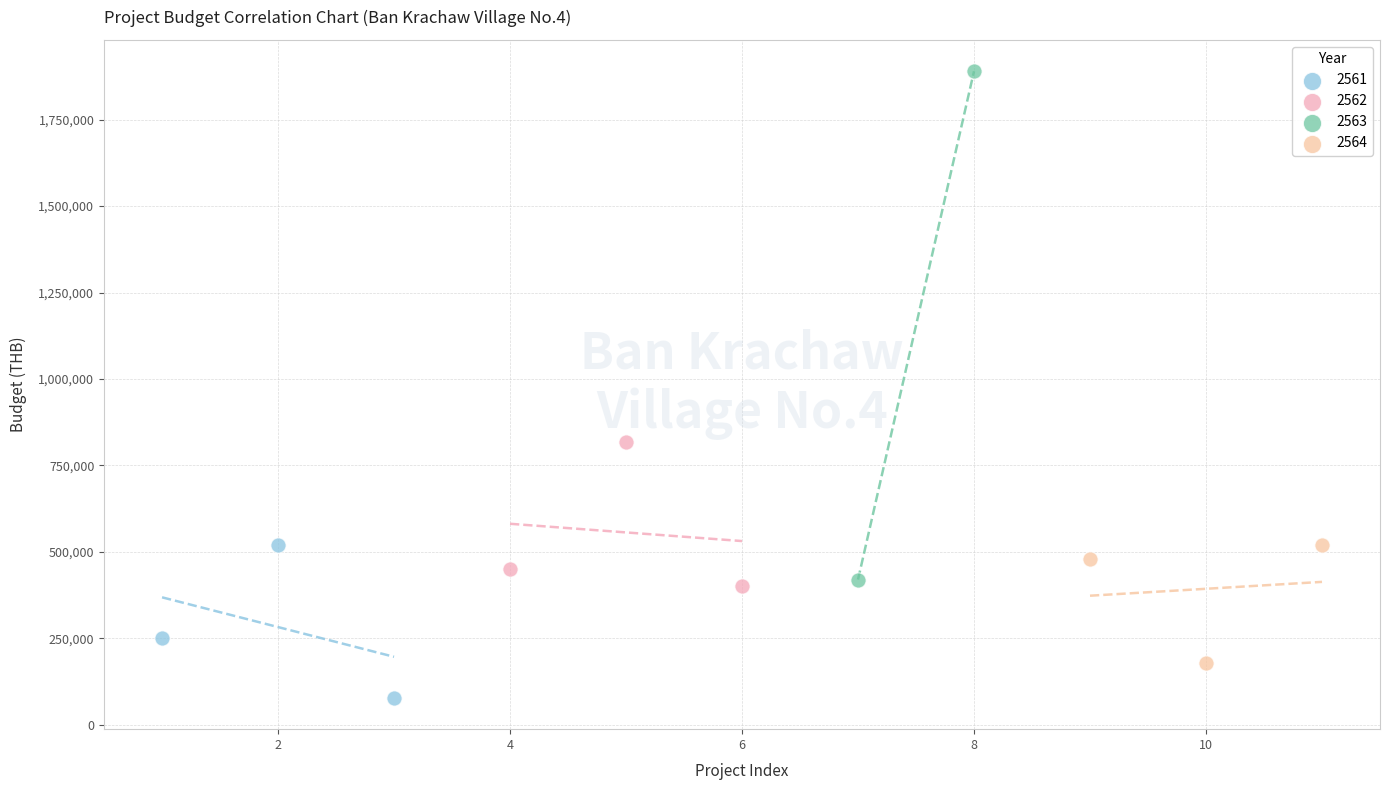

Which series has the widest spread of Y values?

2563